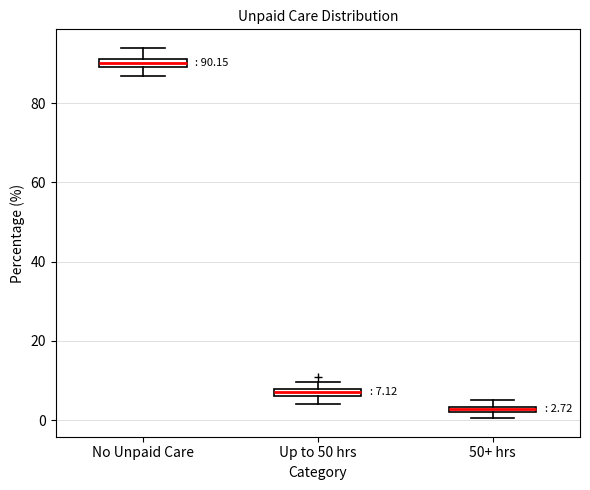

Which box's median line is the highest?

No Unpaid Care